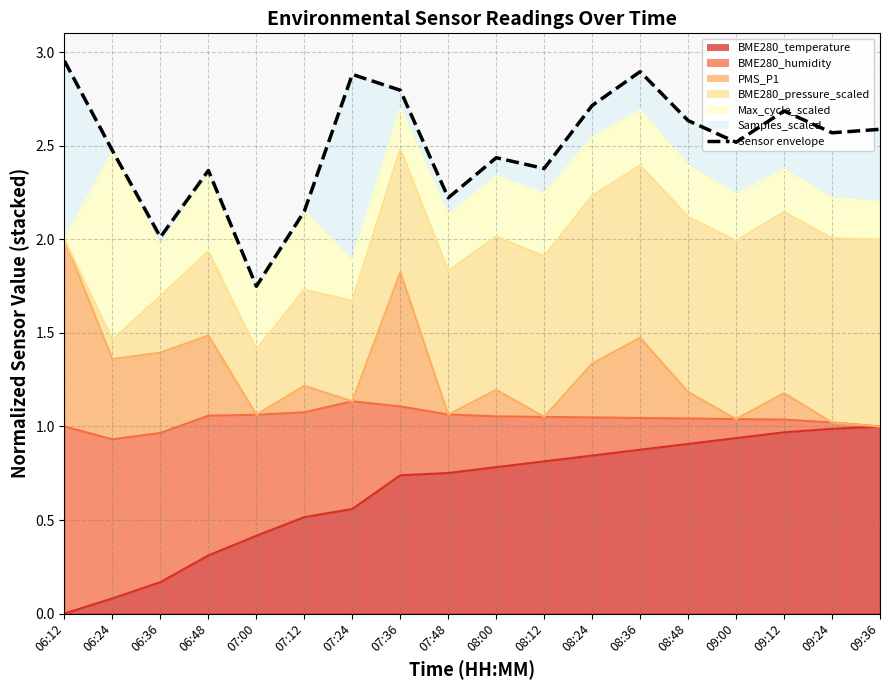

At which label is the value closest to 2?

06:36